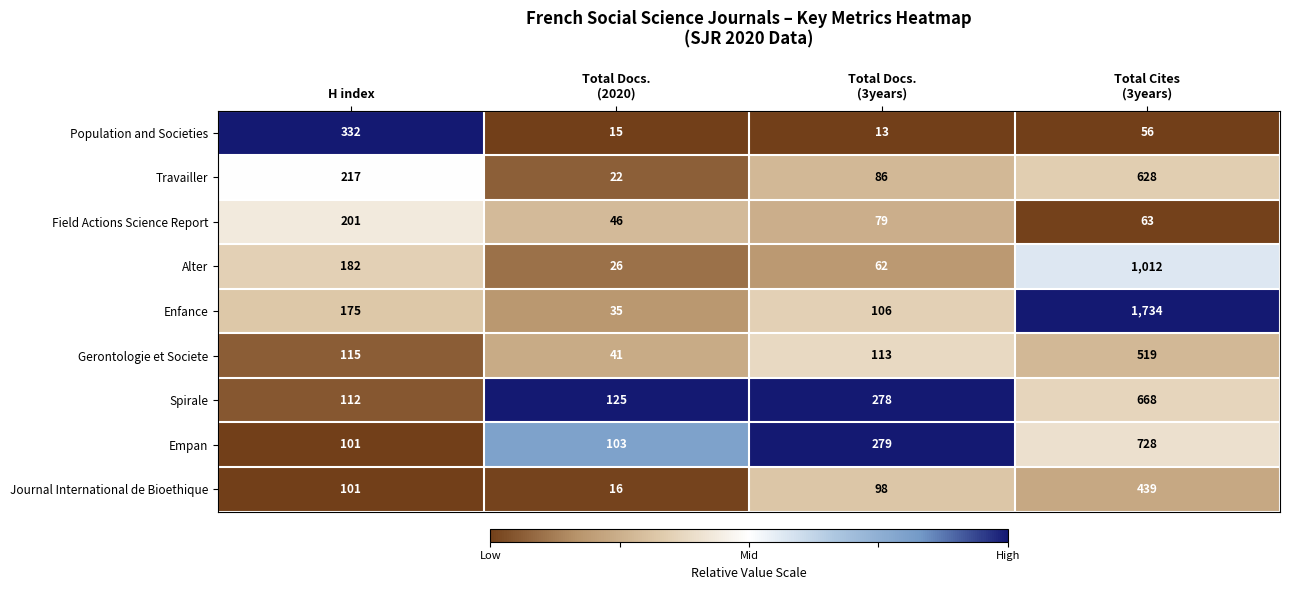

What is the spread (max minus min) of values at H index?

231